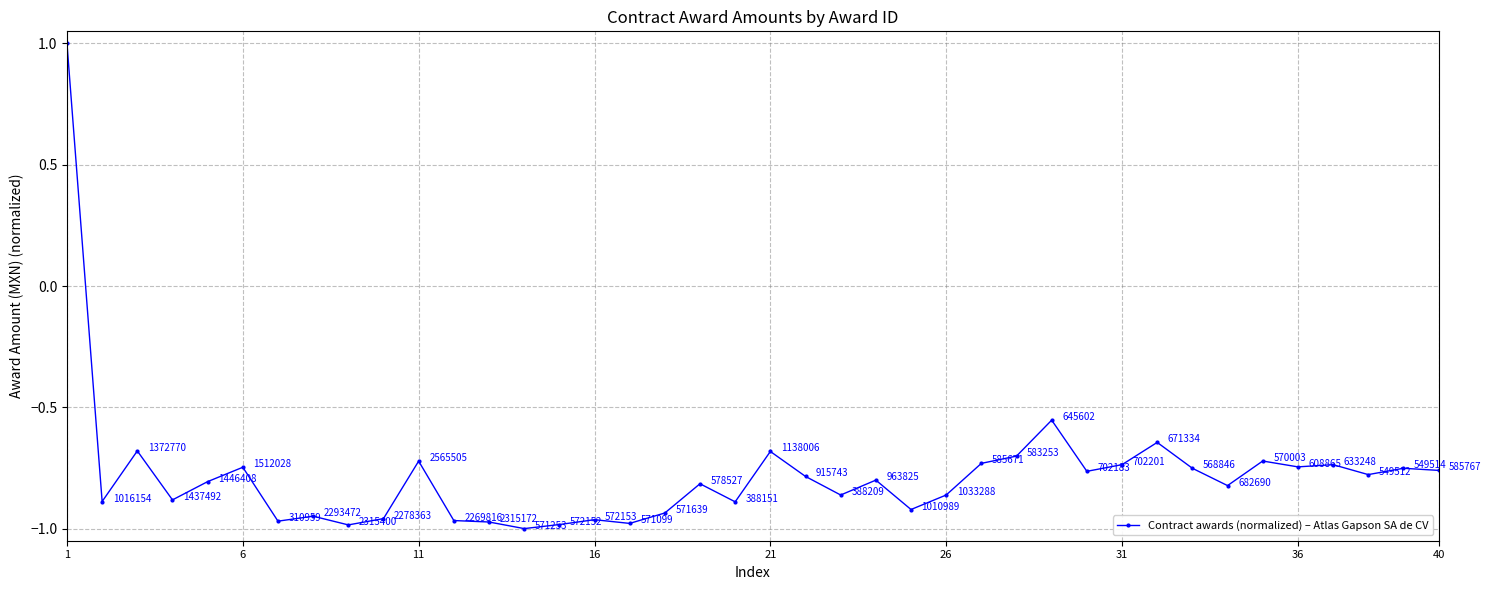

How many points are higher than both their immediate neighbors (excluding endpoints)?

13